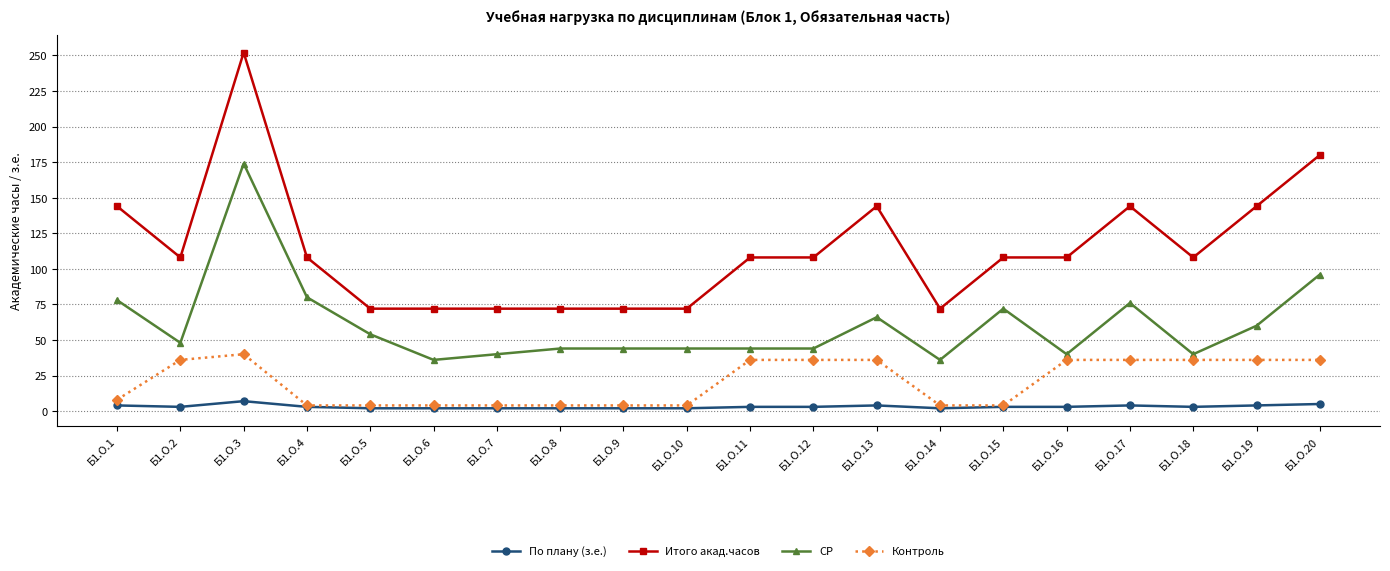

Which series has the widest spread of values?

Итого акад.часов